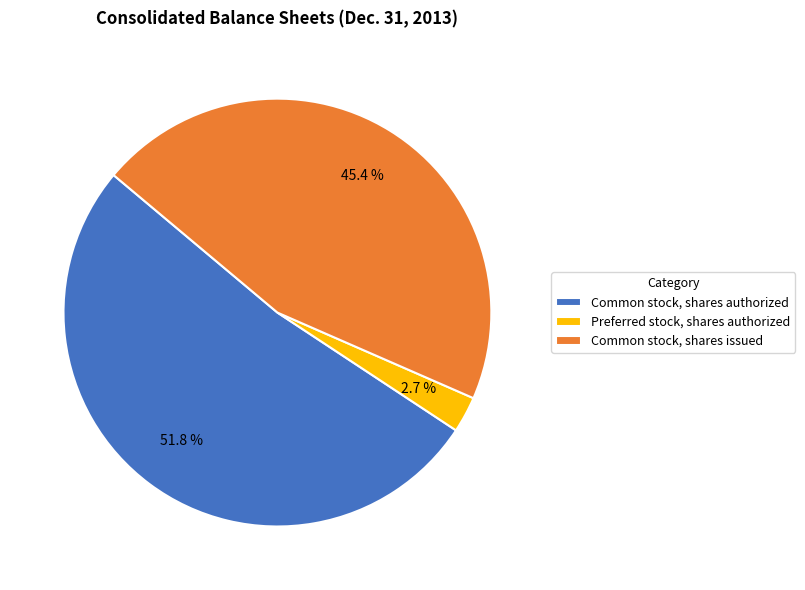

To the nearest percent, what is the combined percentage of Preferred stock, shares authorized and Common stock, shares authorized?

55%